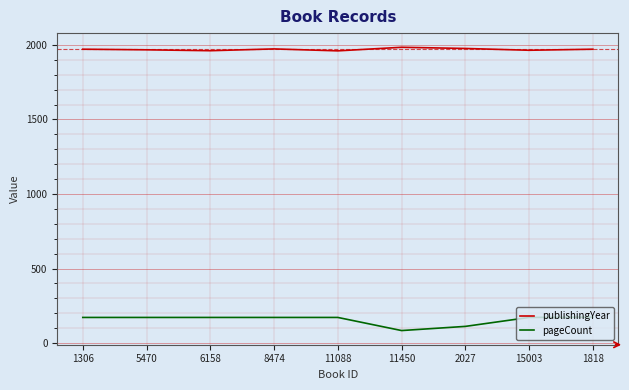

Which series has the largest total across all categories?

publishingYear